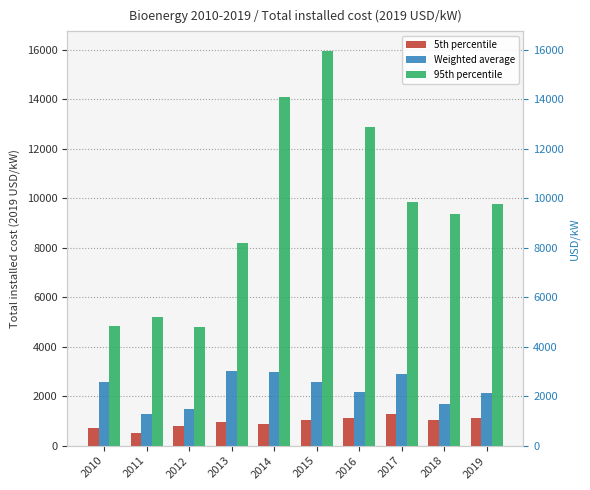

What is the highest value of the 5th percentile series?

1294.8